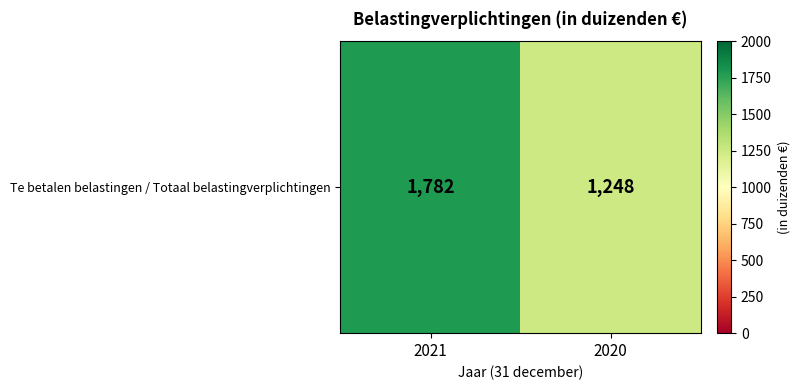

Reading right to left, what are all the values shown in this chart?

2020=1248	2021=1782